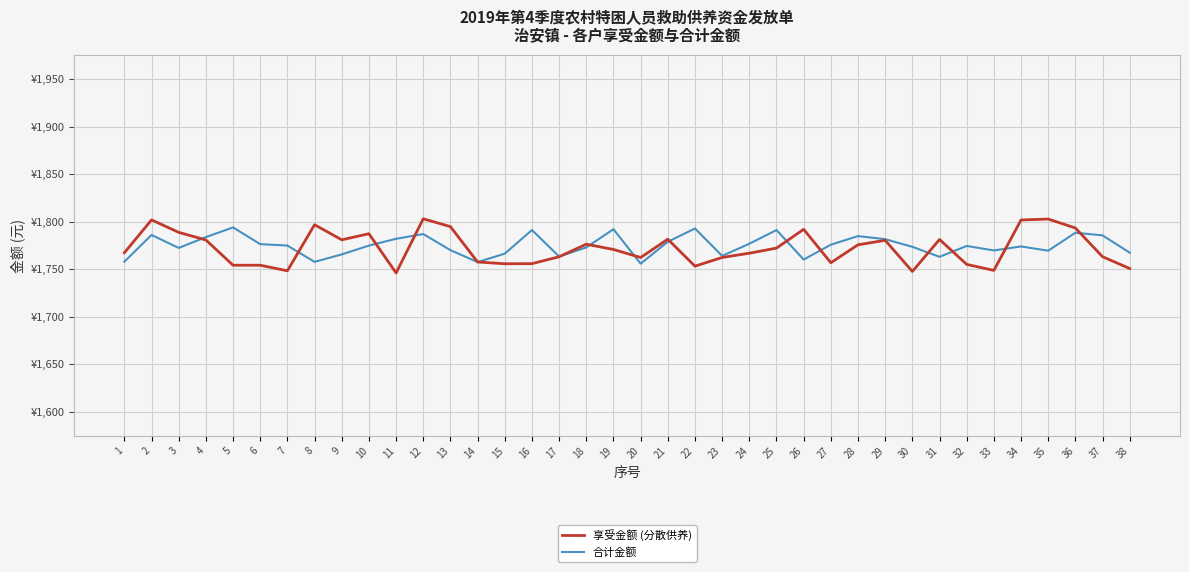

Between 29 and 22, which is larger?

29